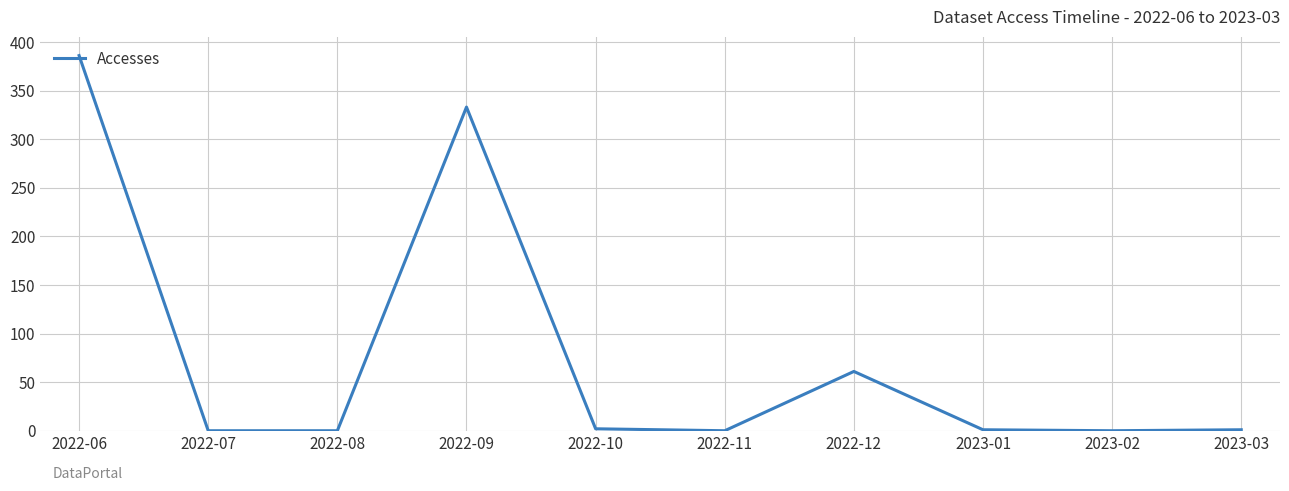

True or false: the data shows 0 at 2022-11.

True